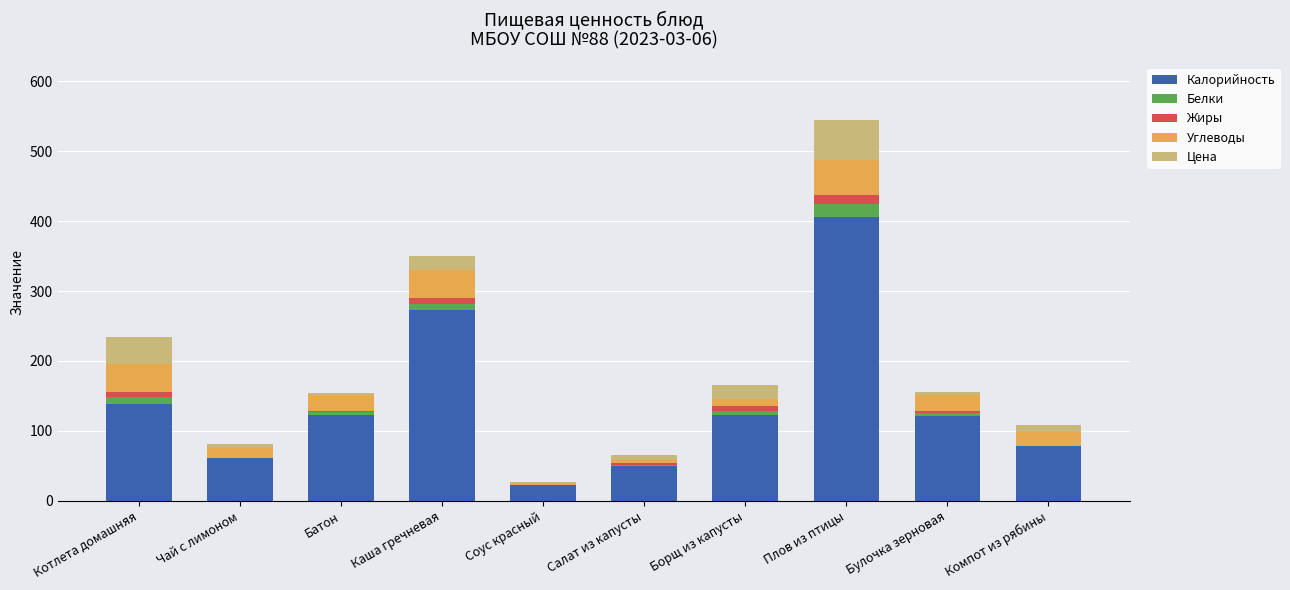

What is the highest value of the Калорийность series?

406.0